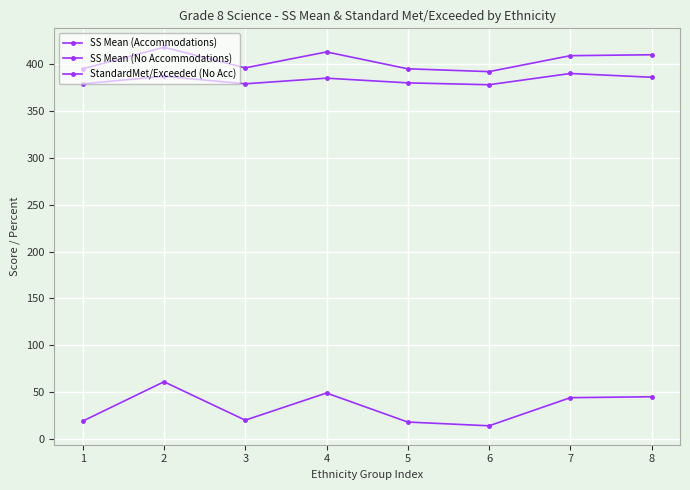

Count the number of categories in the chart.

8